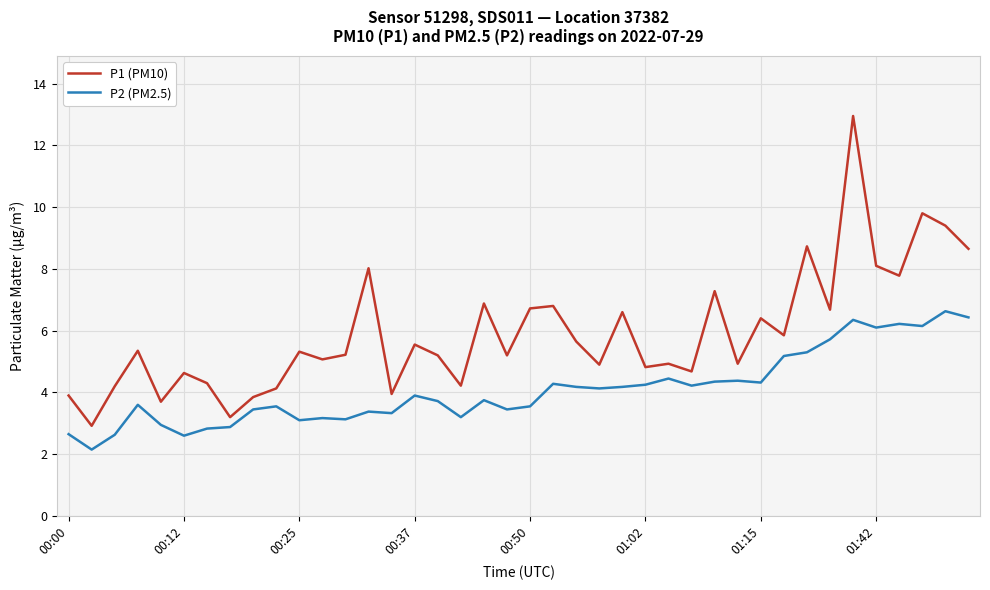

Which series has the largest range (max minus min)?

P1 (PM10)